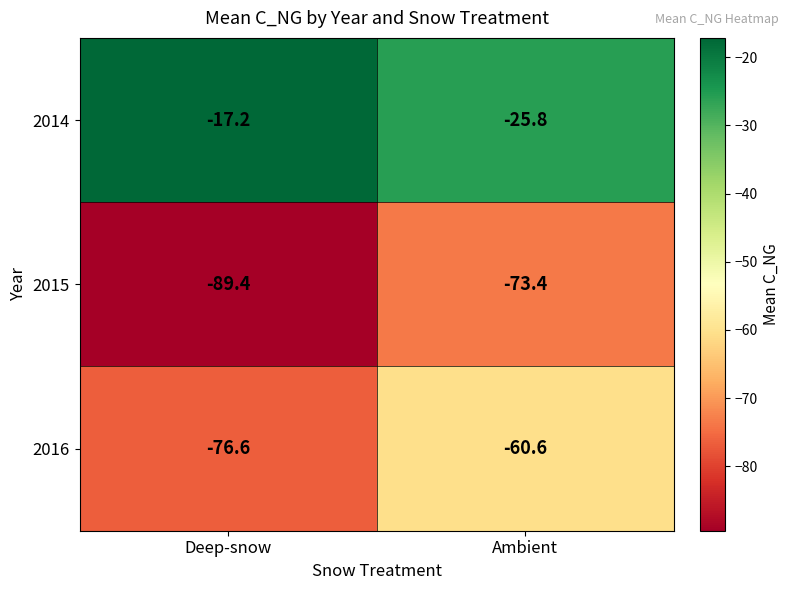

Reading right to left, extract all data points from this chart.

2014: Ambient=-25.8	Deep-snow=-17.2
2015: Ambient=-73.4	Deep-snow=-89.4
2016: Ambient=-60.6	Deep-snow=-76.6